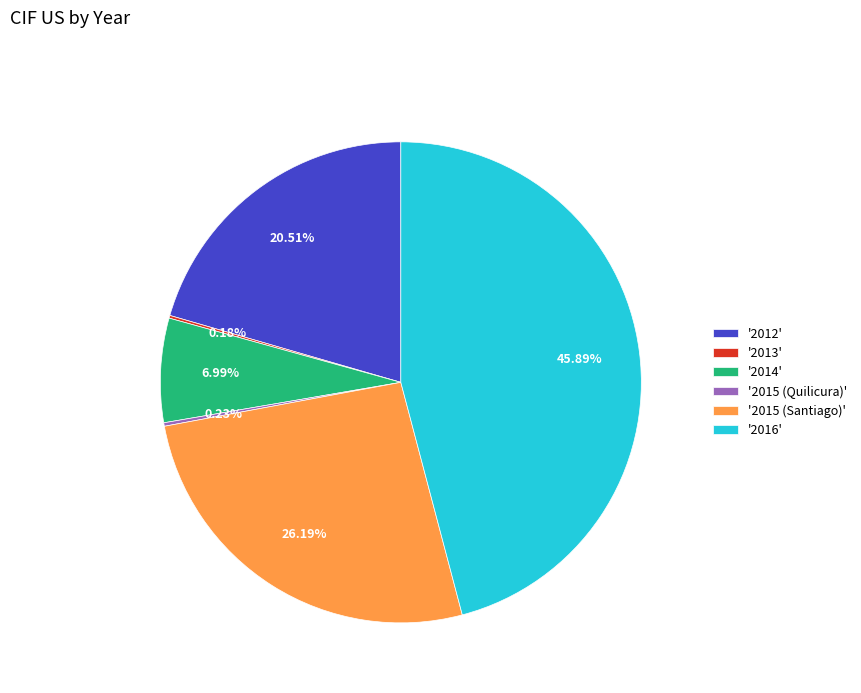

To the nearest percent, what is the average slice percentage?

17%